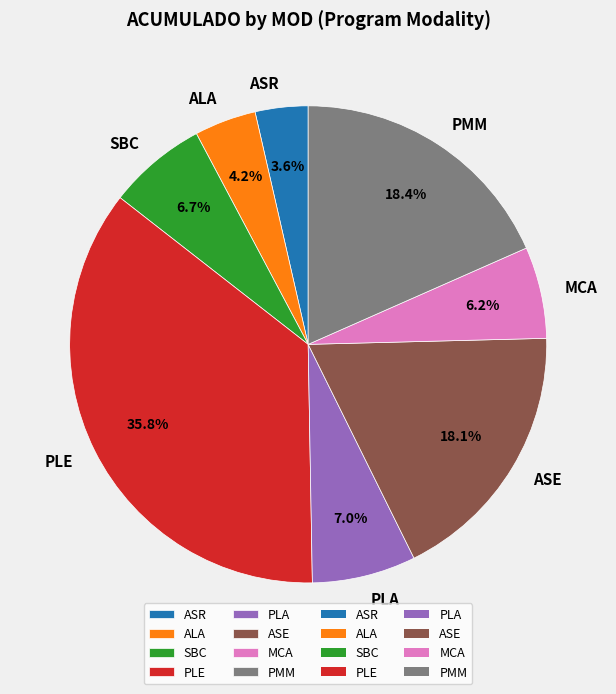

How many segments does this pie chart have?

8